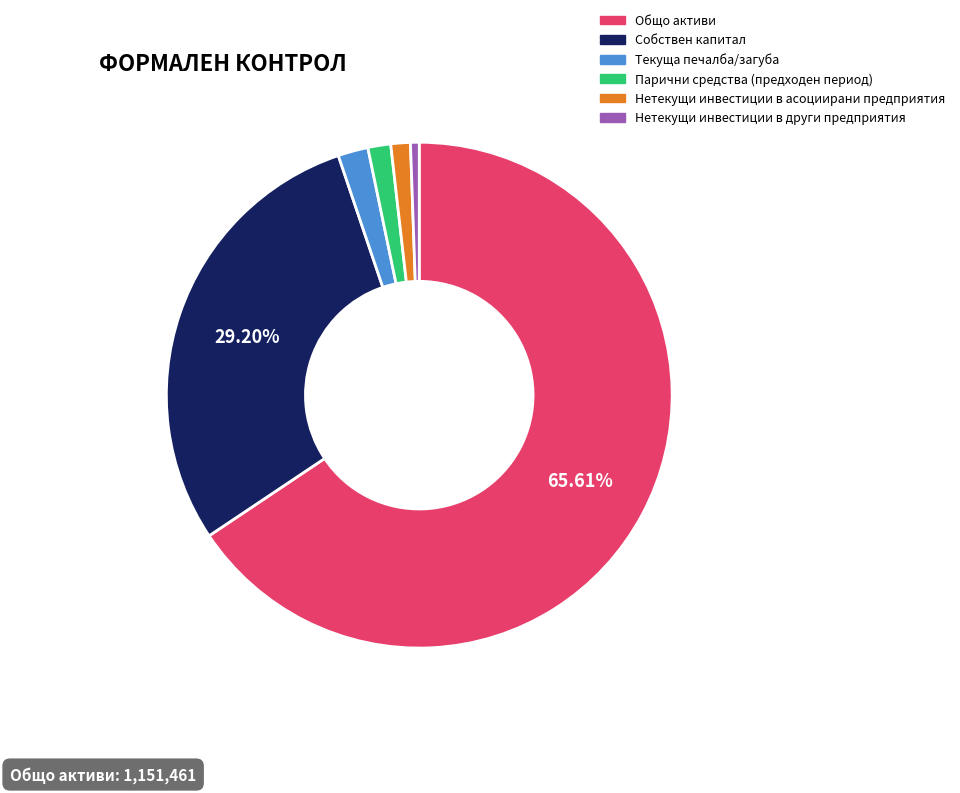

Is there a majority slice in this chart?

Yes